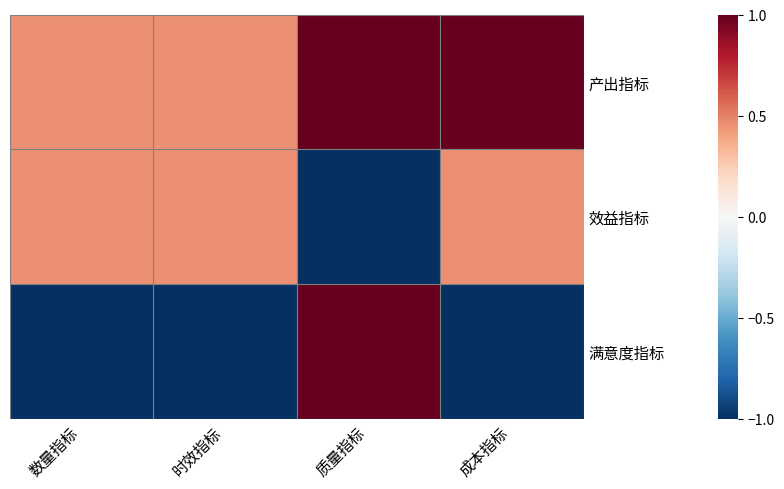

Which series has the largest total across all categories?

产出指标